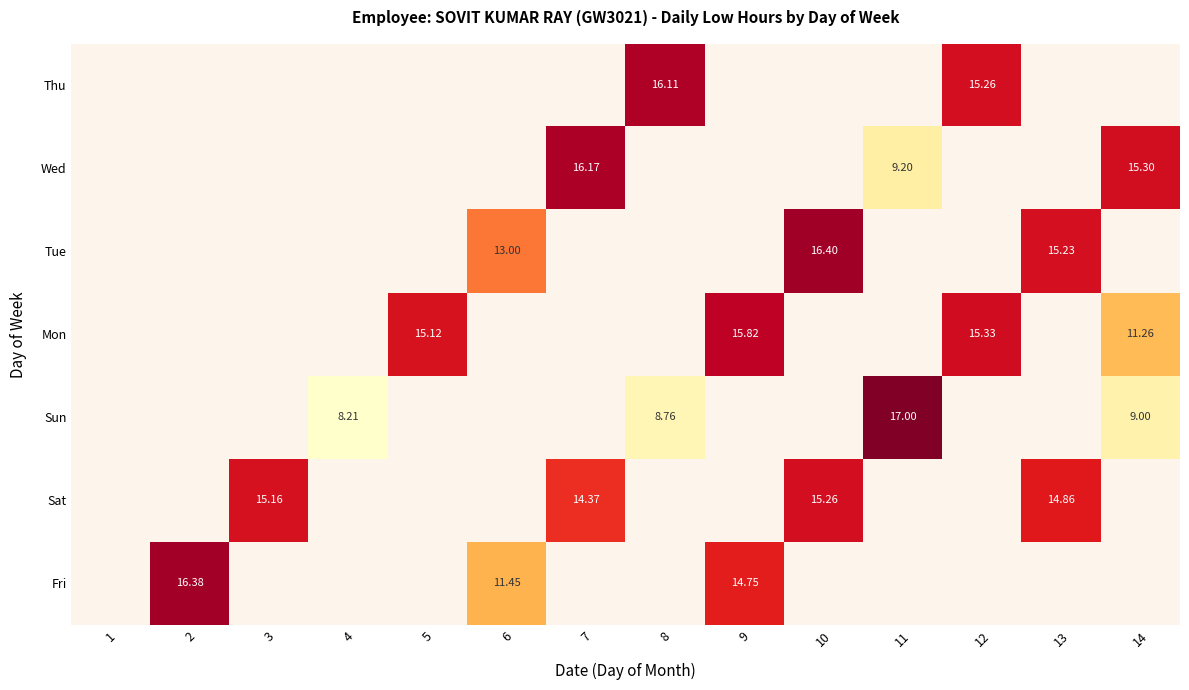

How many distinct data groups are displayed?

7